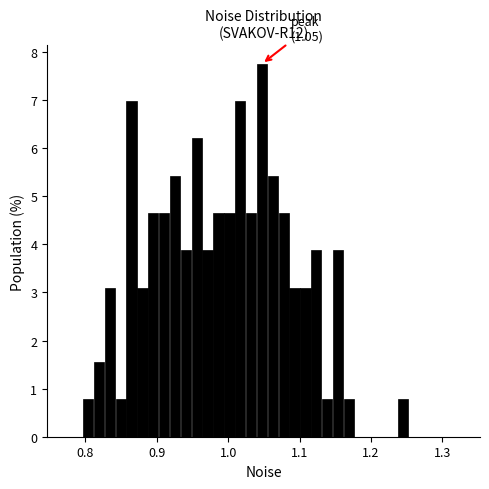

Read against the x-axis, roughly where is the centre of the tallest bar?

1.05